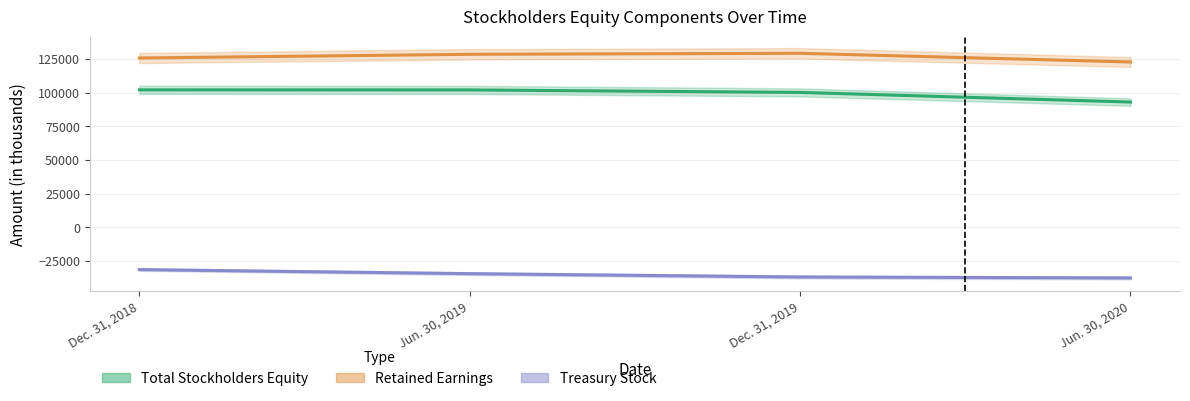

How many data points does each series have?

4